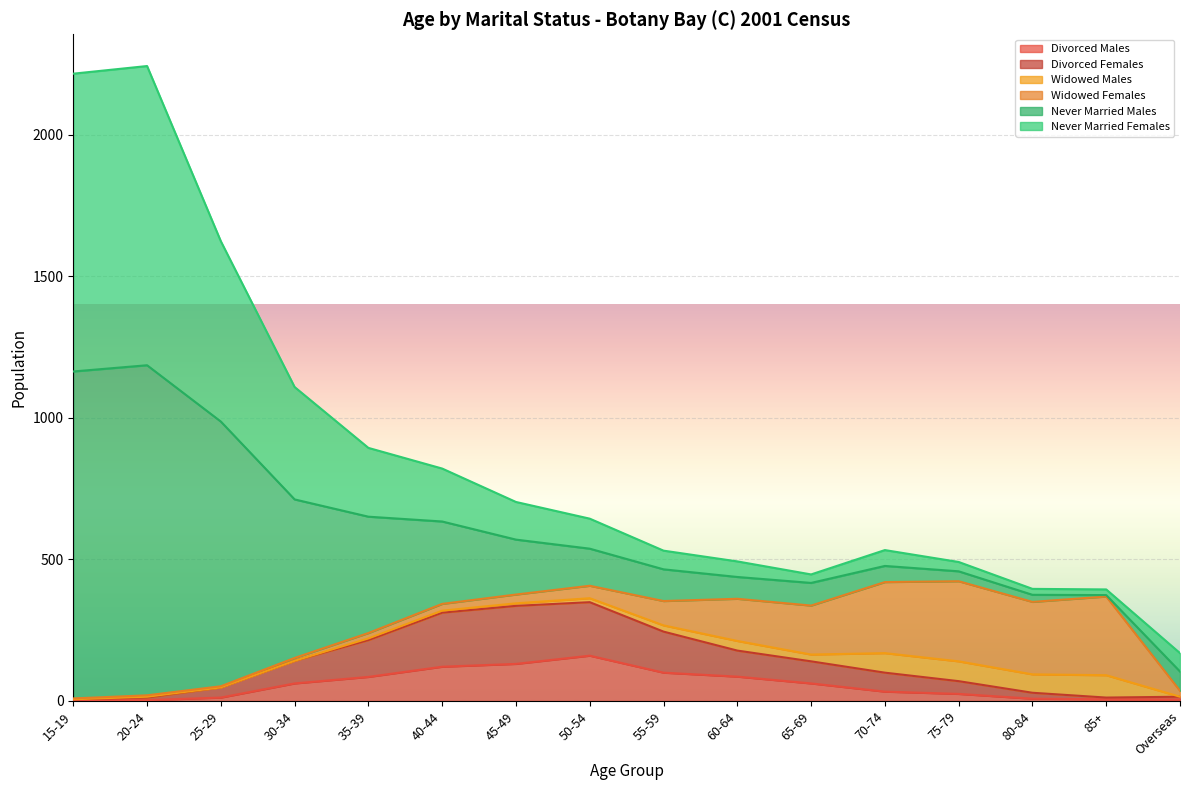

What is the minimum value for Divorced Males?

3